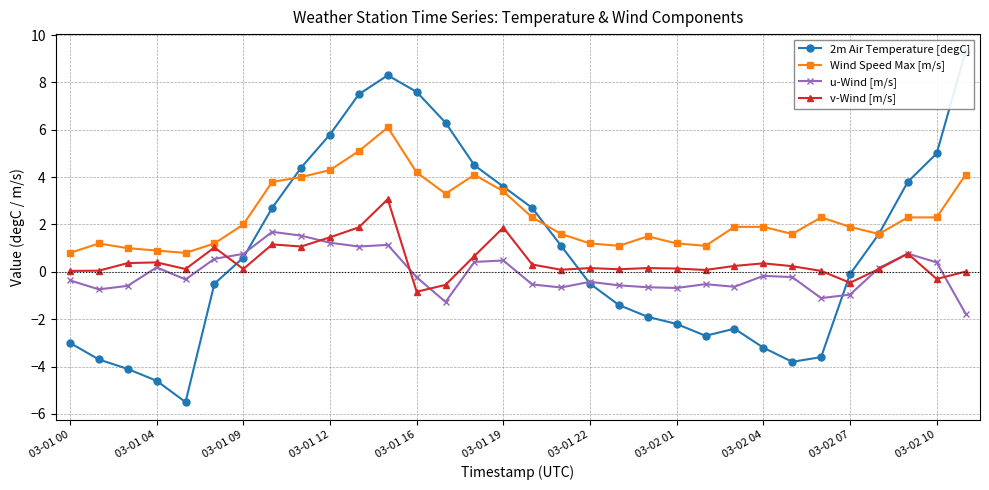

Where does the u-Wind [m/s] series first go above 0?

03-01 04